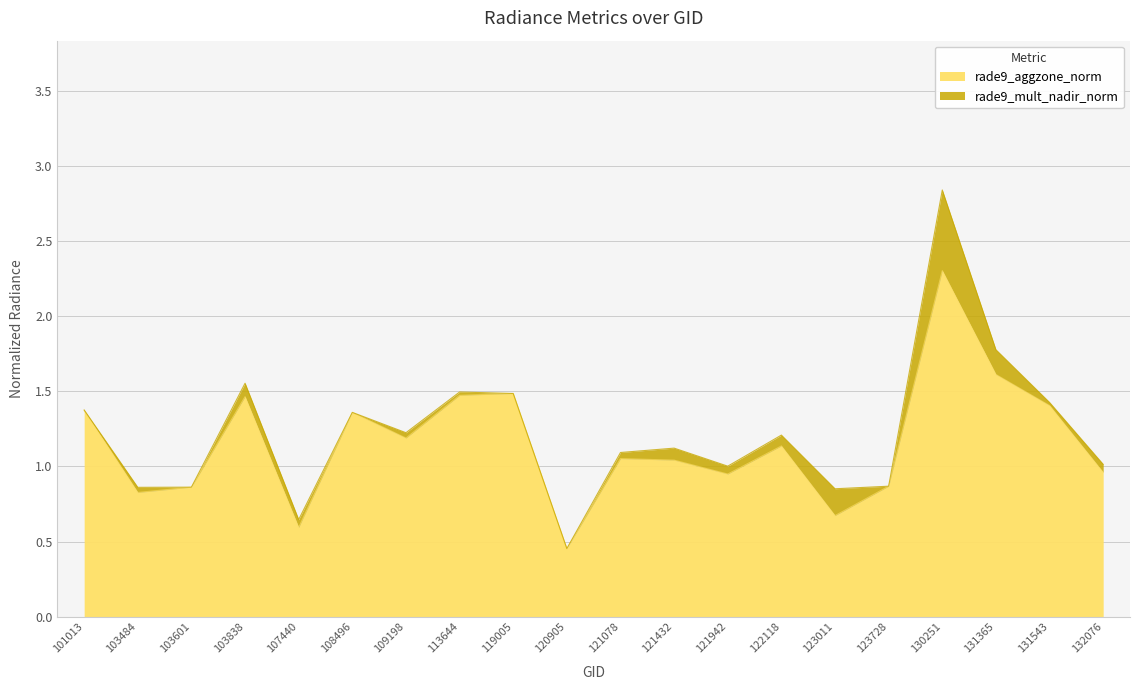

What is the value of the rade9_aggzone_norm point at the 2nd from the left?

0.8